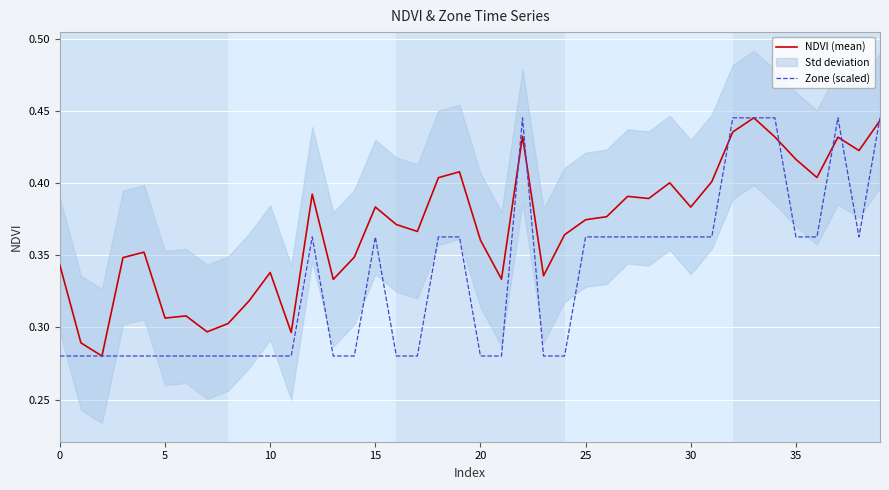

List the series in order of their peak value, highest first.

NDVI (mean), Zone (scaled)